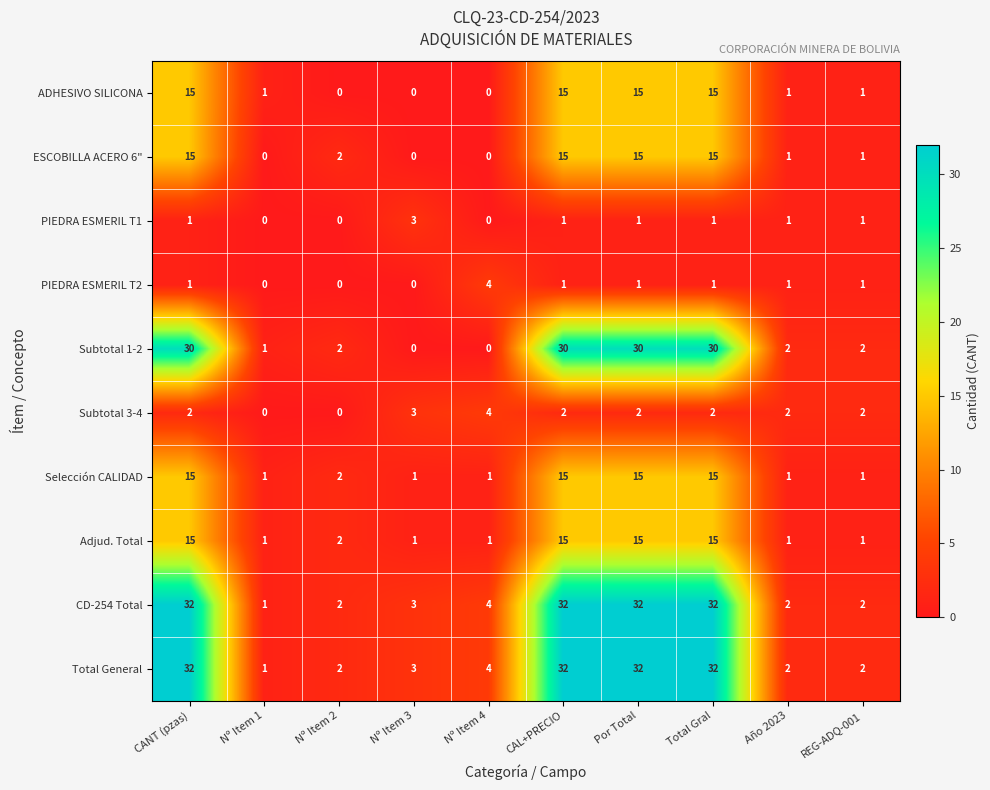

What is the difference between the highest and lowest values at Nº Item 4?

4